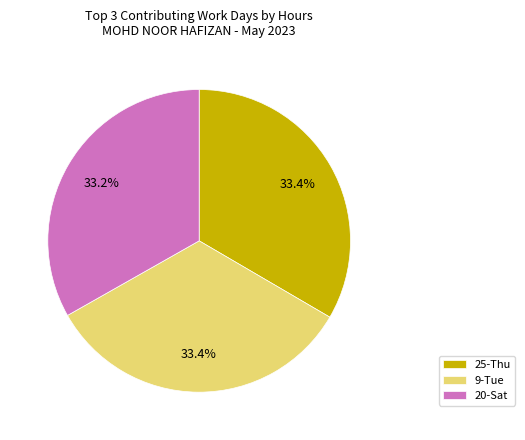

To the nearest percent, what is the average slice percentage?

33%